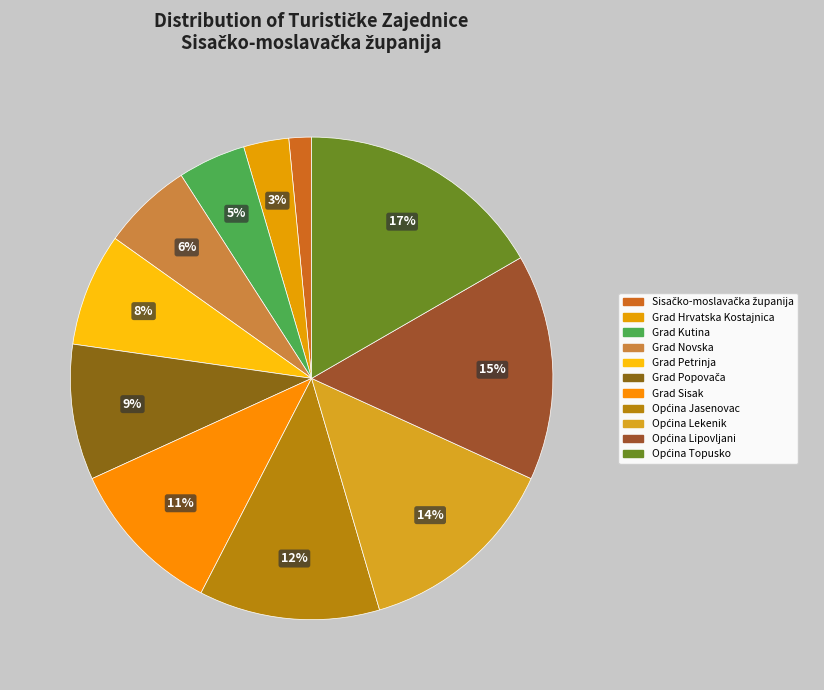

What percentage is NOT represented by Grad Kutina?

95.5%